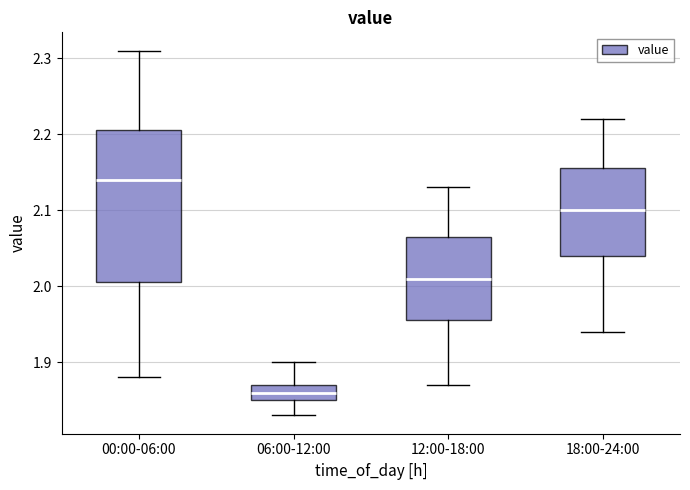

Which box has the lowest median line?

06:00-12:00